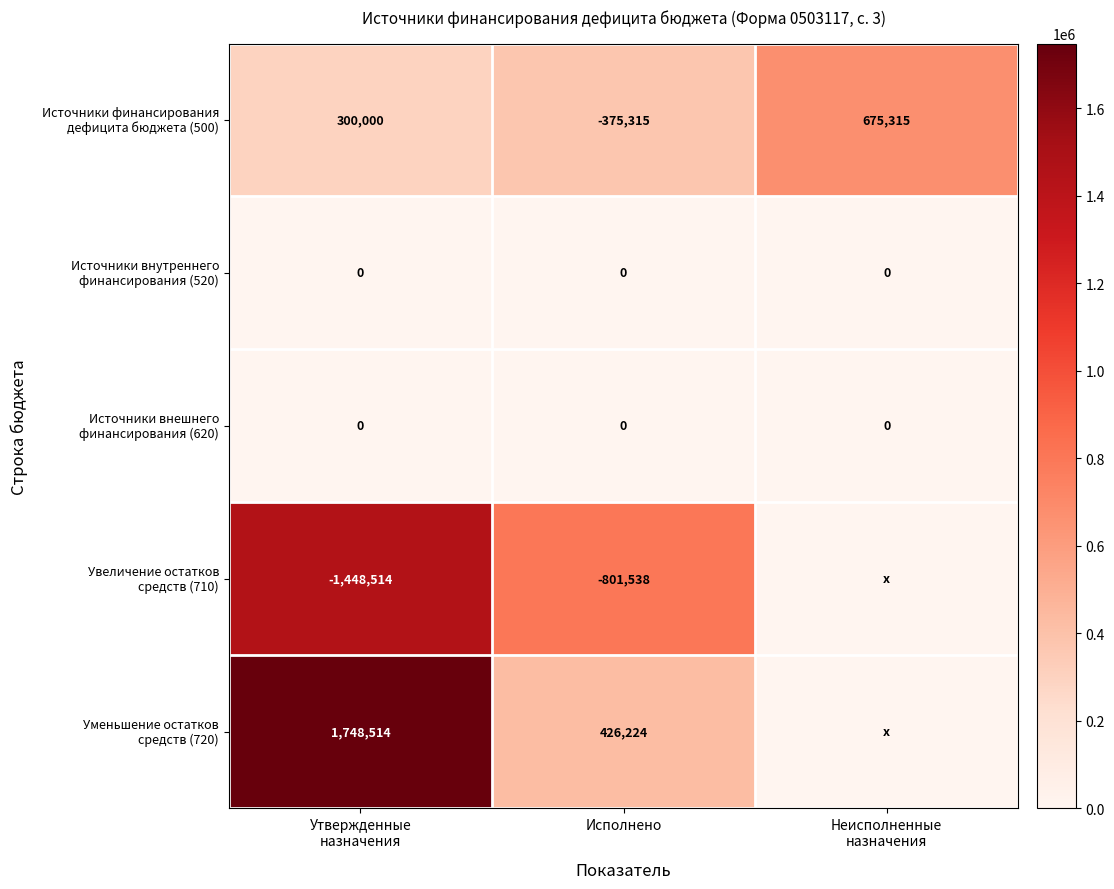

What is the difference between the highest and lowest values at Исполнено?

1227762